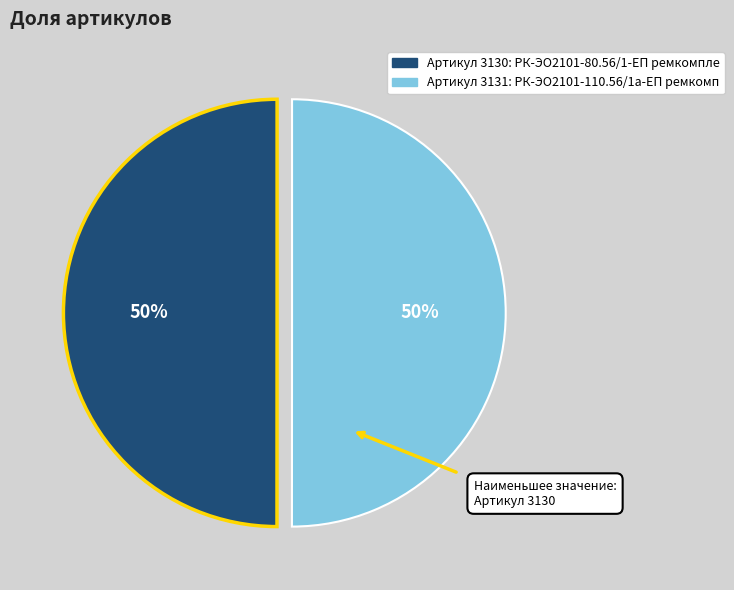

To the nearest percent, what is the average slice percentage?

50%